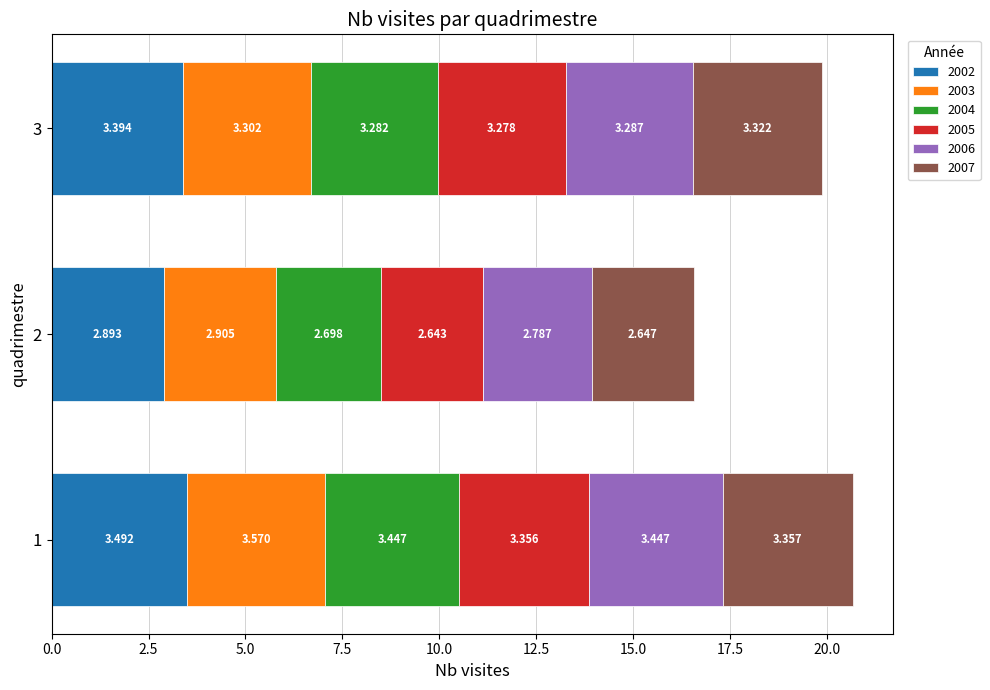

At which category is the sum across all series the highest?

1